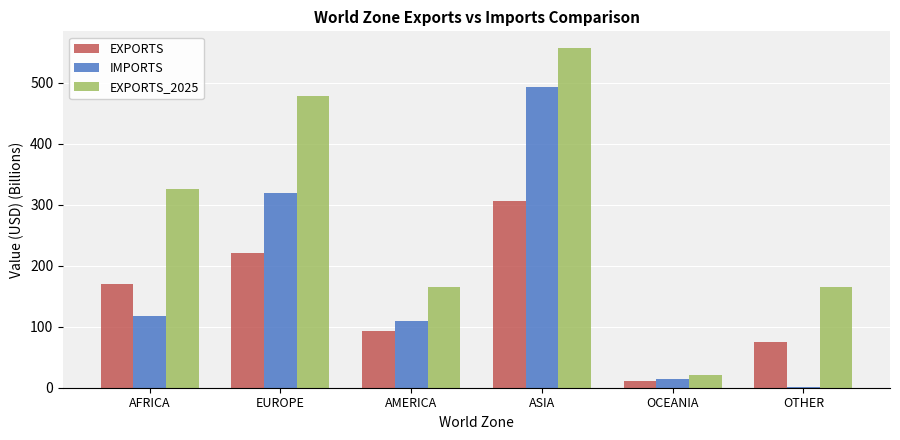

Rank the series by their maximum value, from lowest to highest.

EXPORTS, IMPORTS, EXPORTS_2025